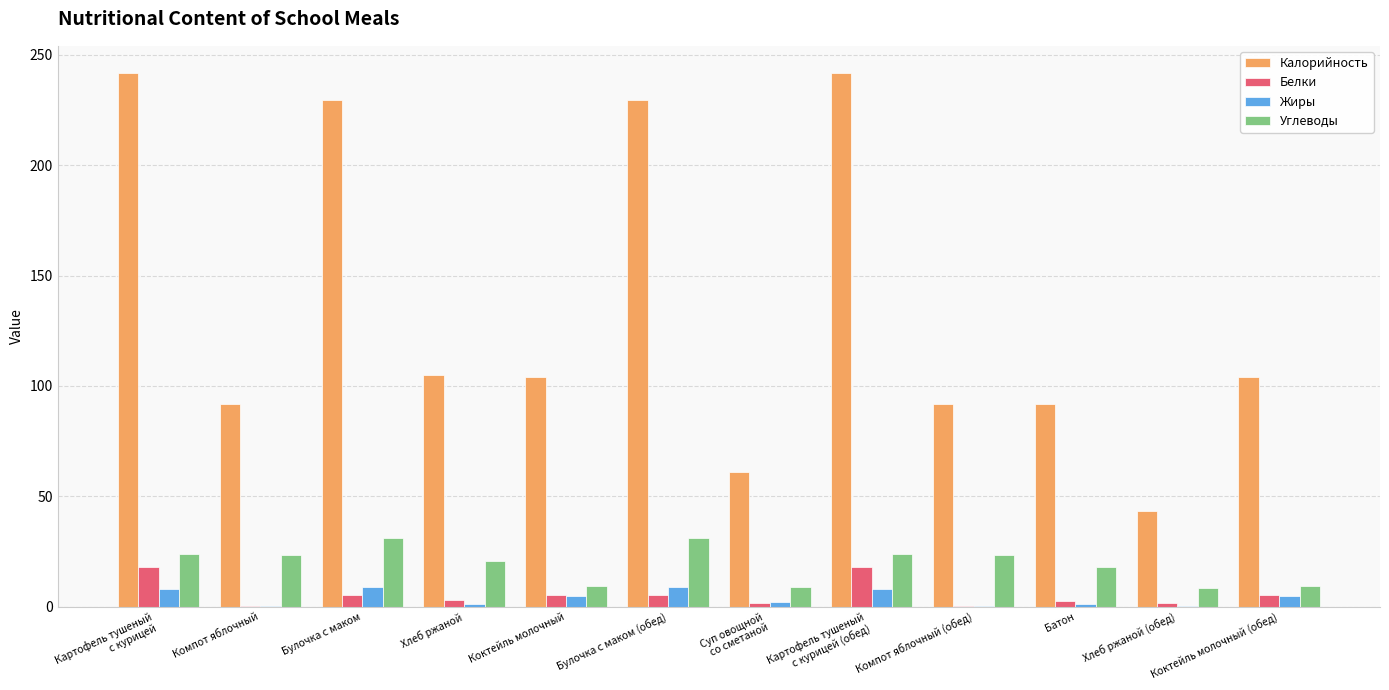

Are the bars grouped side by side (vs. stacked)?

Yes